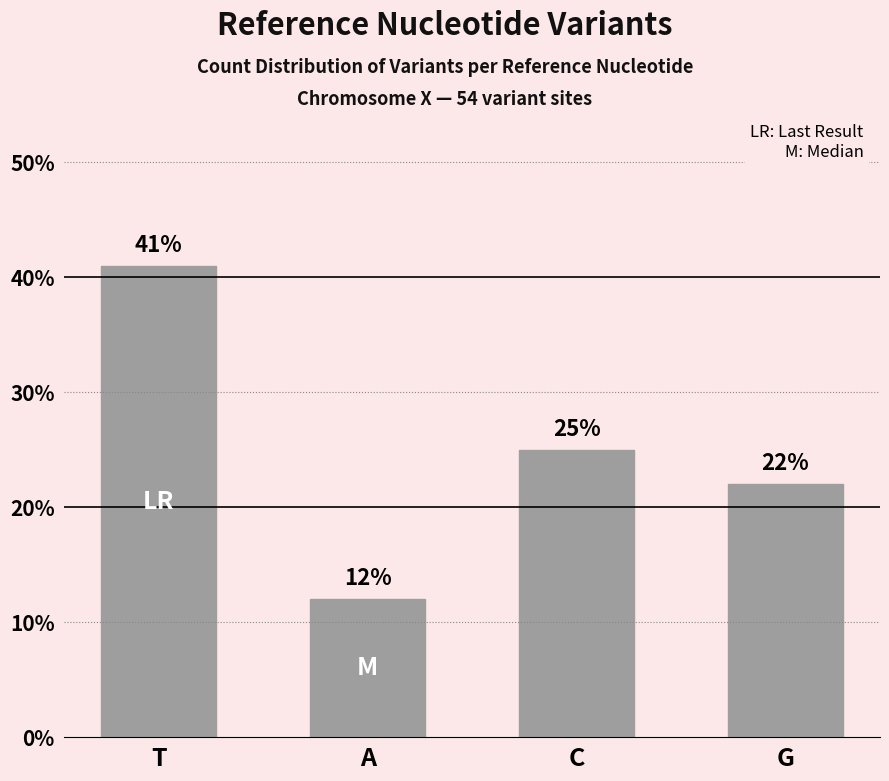

How many bars are there in total?

4